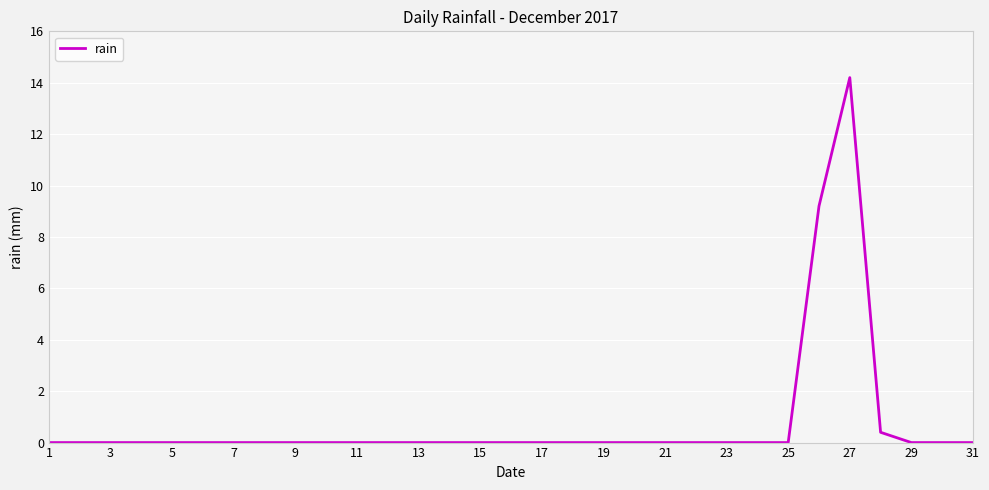

What is the sum of all values?

23.8